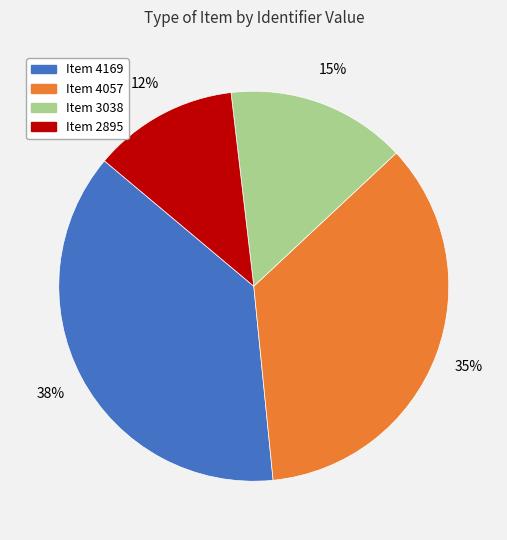

To the nearest percent, what is the average slice percentage?

25%